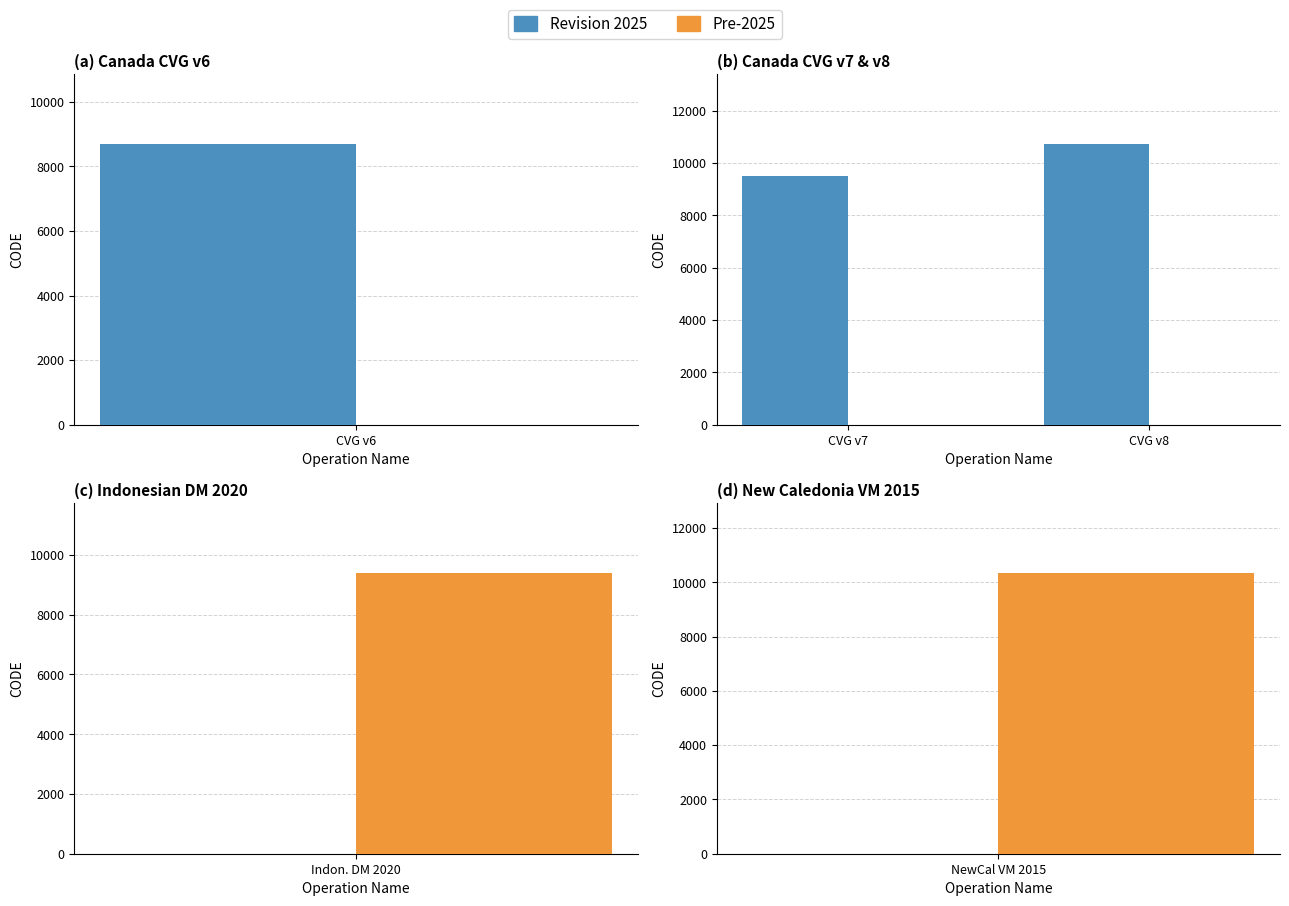

Rank the series at CVG v7 from lowest to highest value.

Pre-2025, Revision 2025